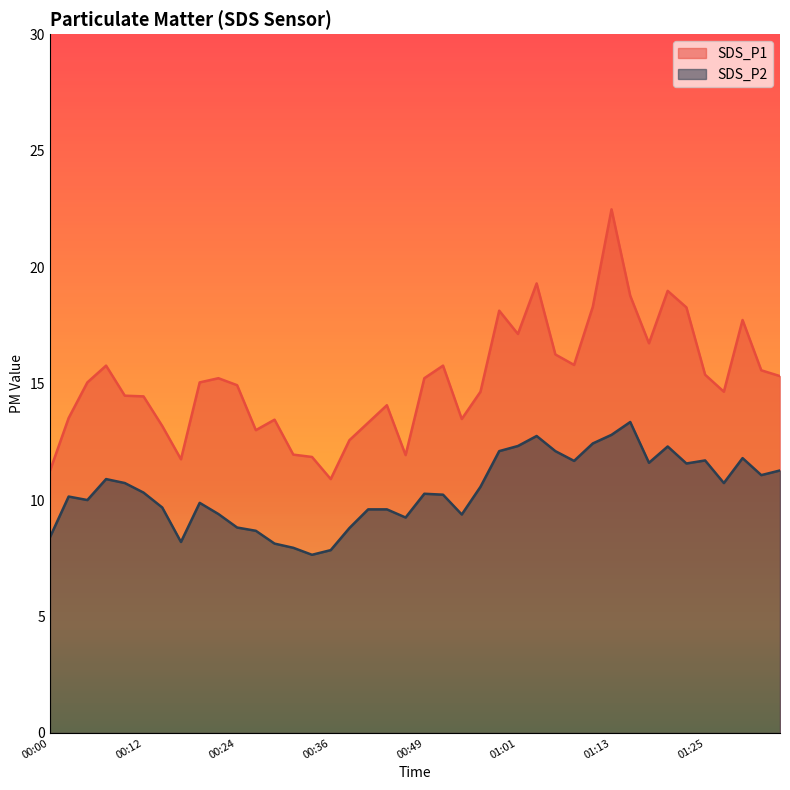

How many categories are shown in the chart?

40